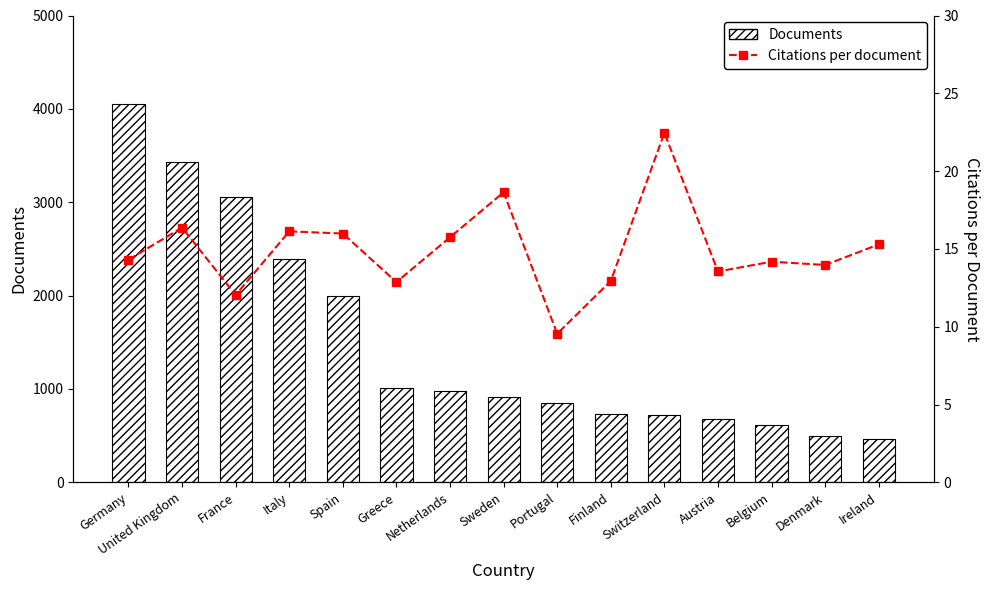

Which has a higher value, France or Ireland?

France